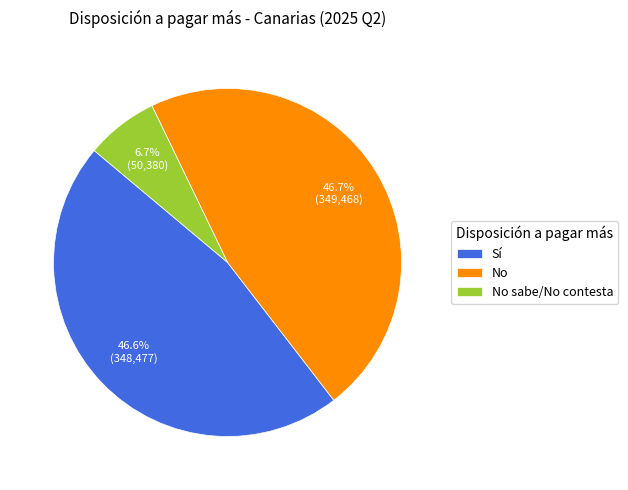

What portion of the pie excludes No?

53.3%